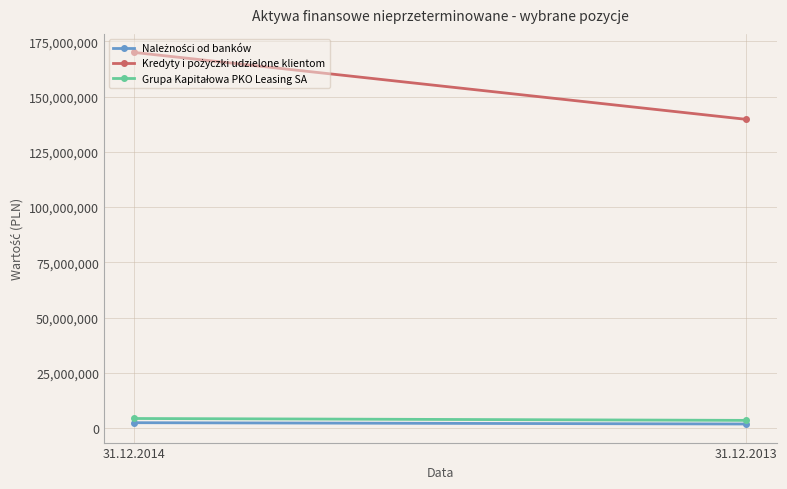

What is the highest value of the Grupa Kapitałowa PKO Leasing SA series?

4383999